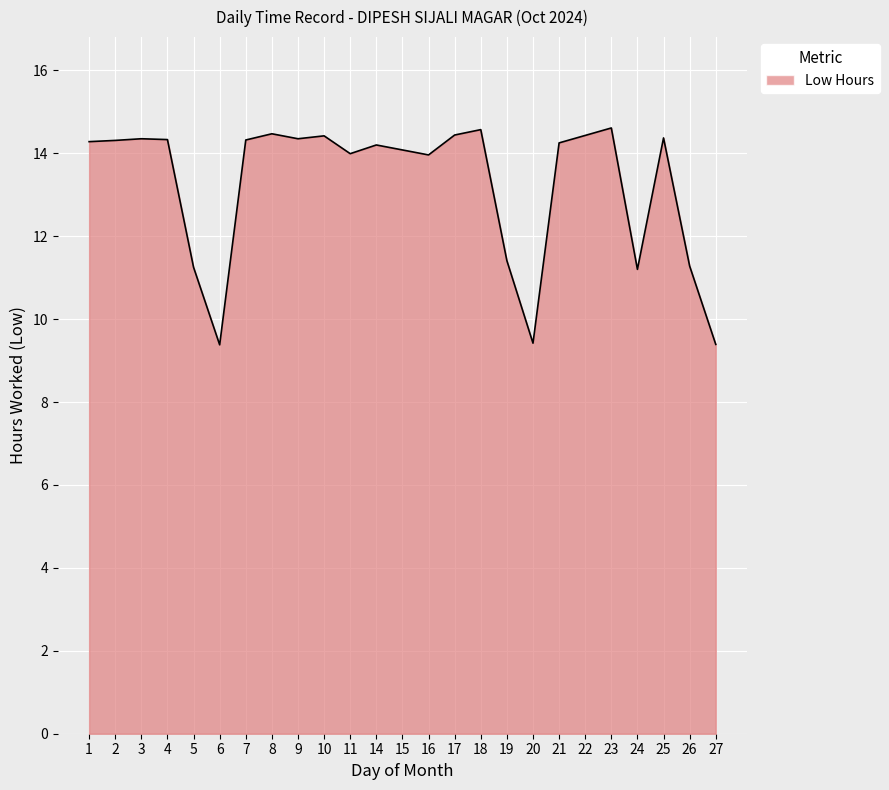

Approximately how many times larger is the value at 26 compared to 16?

0.8